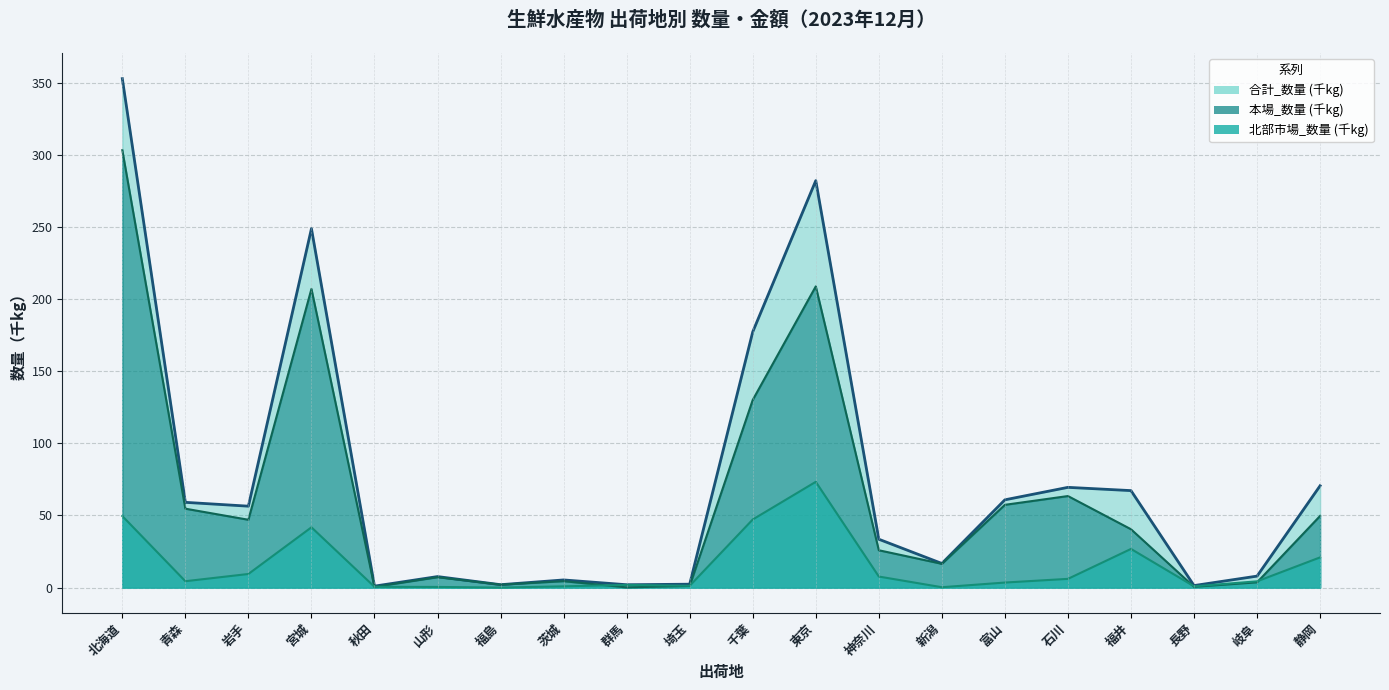

Rank the categories by value from highest to lowest.

北海道, 東京, 宮城, 千葉, 静岡, 石川, 福井, 富山, 青森, 岩手, 神奈川, 新潟, 岐阜, 山形, 茨城, 埼玉, 福島, 群馬, 長野, 秋田